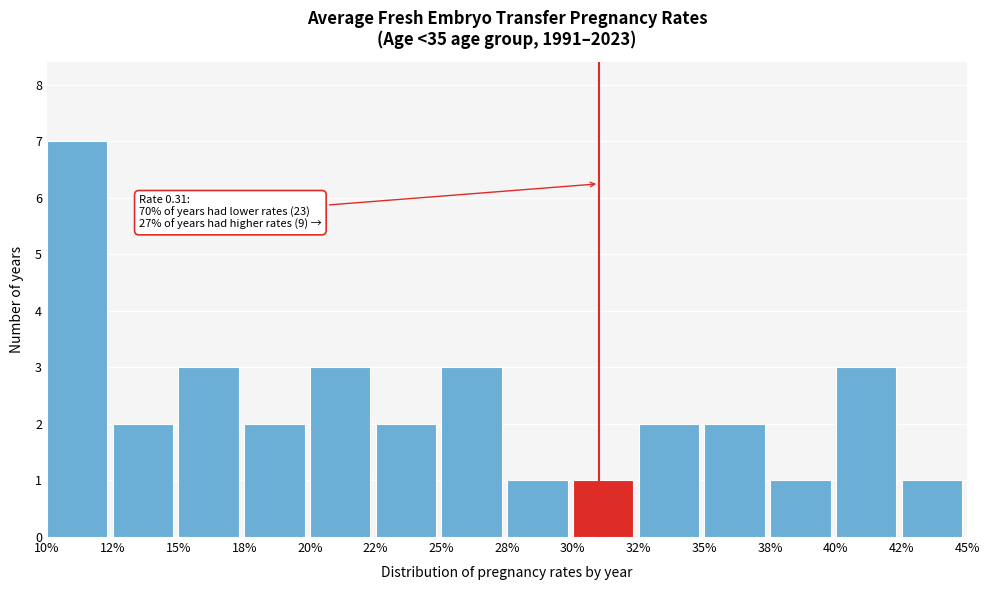

Reading left to right, transcribe all the data shown in this chart.

7	2	3	2	3	2	3	1	1	2	2	1	3	1